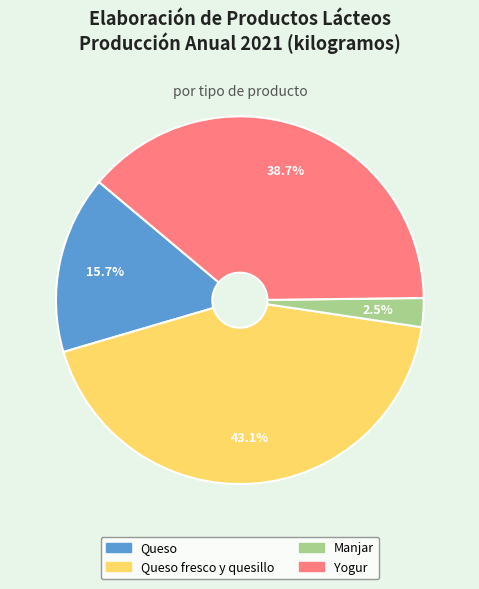

Which category has the biggest portion of the pie?

Queso fresco y quesillo